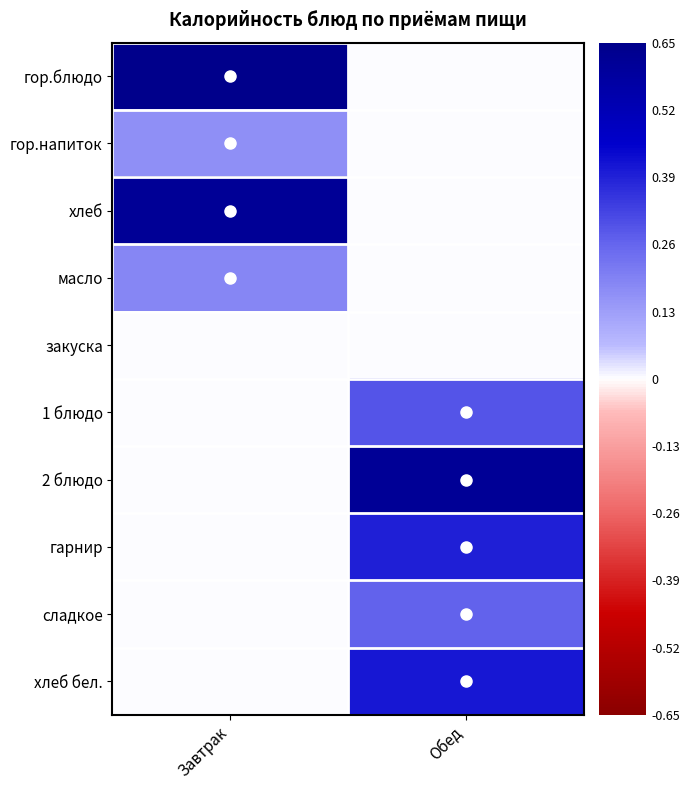

At which category is the sum across all series the highest?

Обед